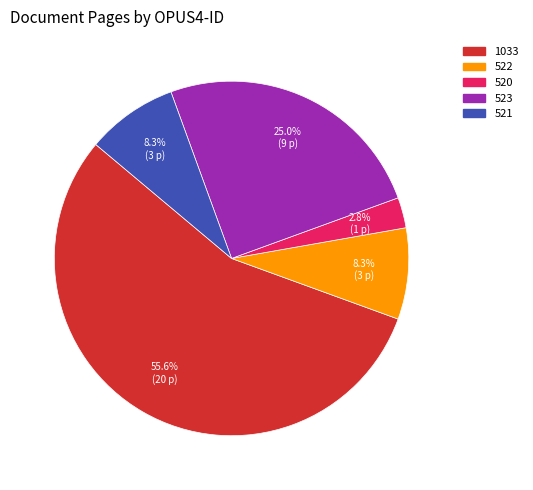

How many segments does this pie chart have?

5